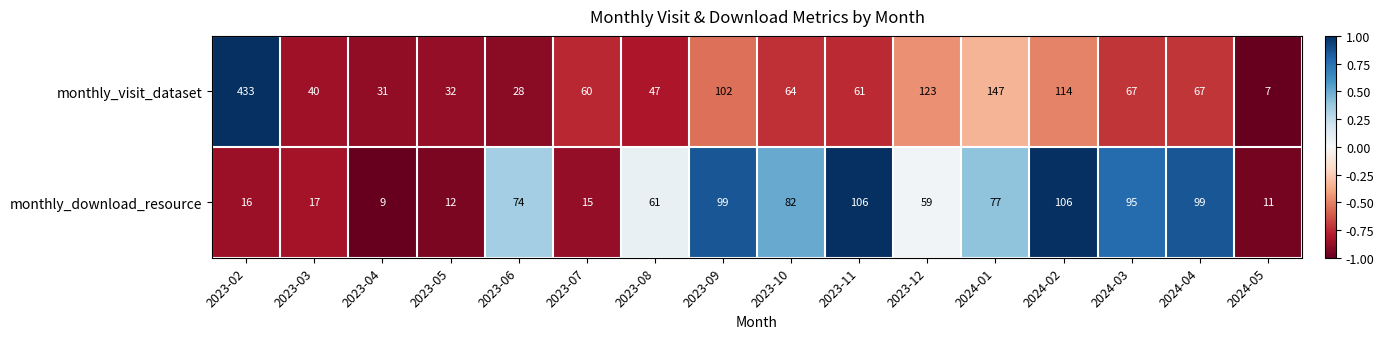

Which series has the largest range (max minus min)?

monthly_visit_dataset